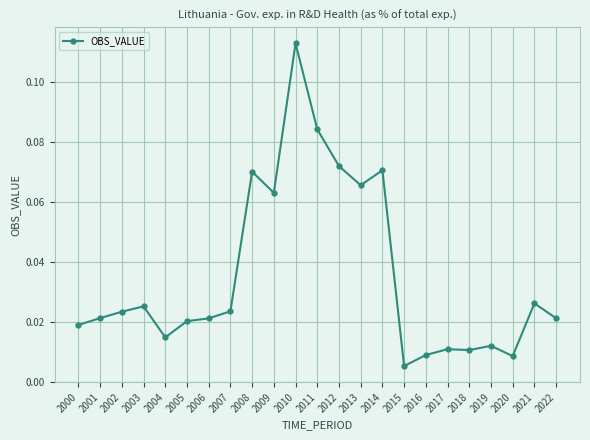

Where is the data nearest to the value 0?

2015